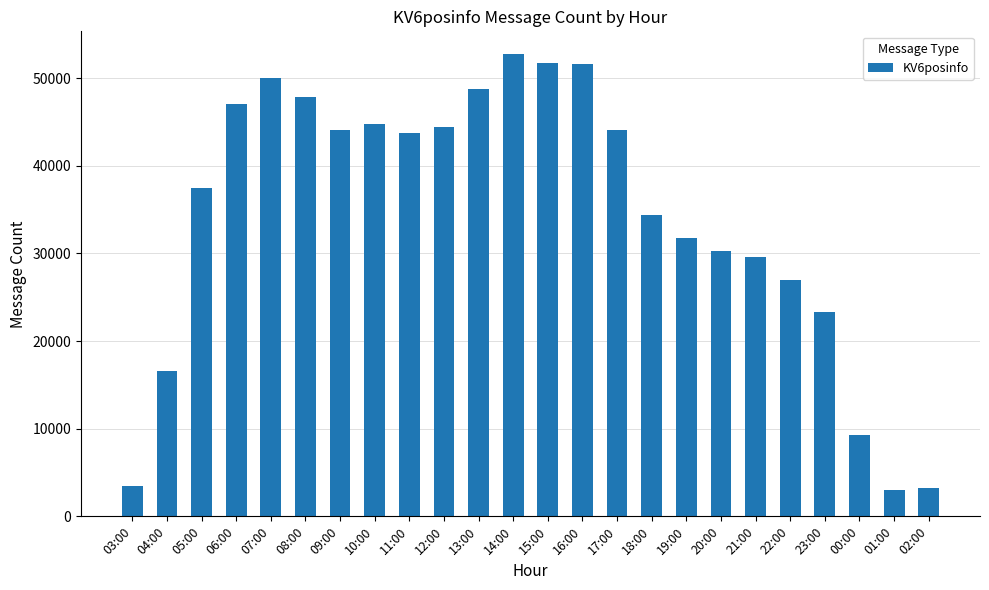

What is the greatest value displayed?

52714